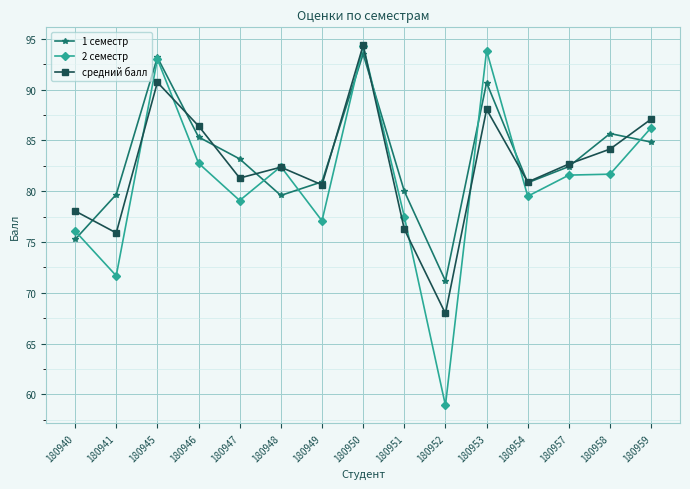

Rank the series at 180953 from lowest to highest value.

средний балл, 1 семестр, 2 семестр